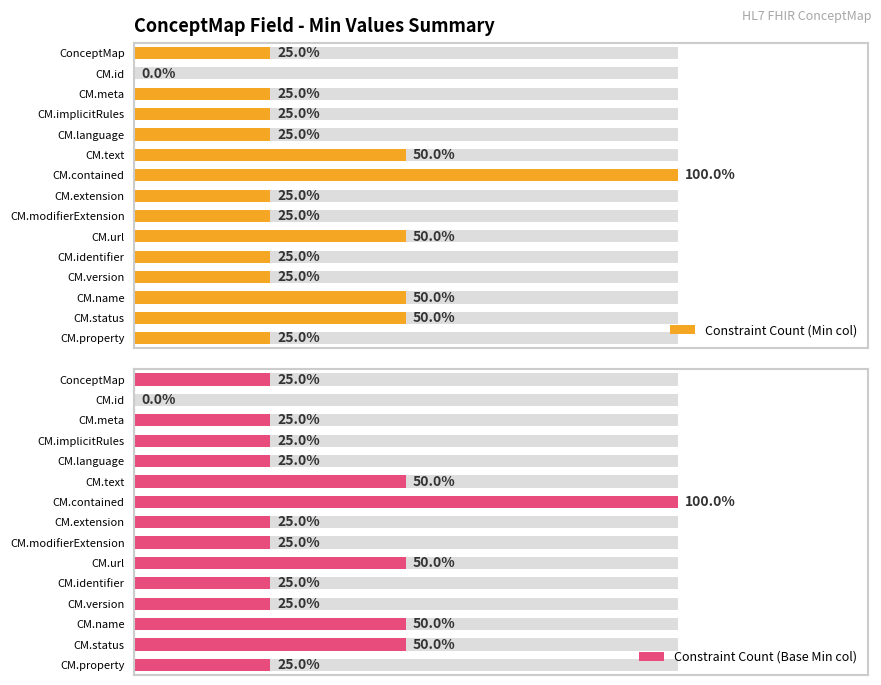

Is the value of Constraint Count (Min col) at CM.extension greater than the value of Constraint Count (Base Min col) at CM.language?

No